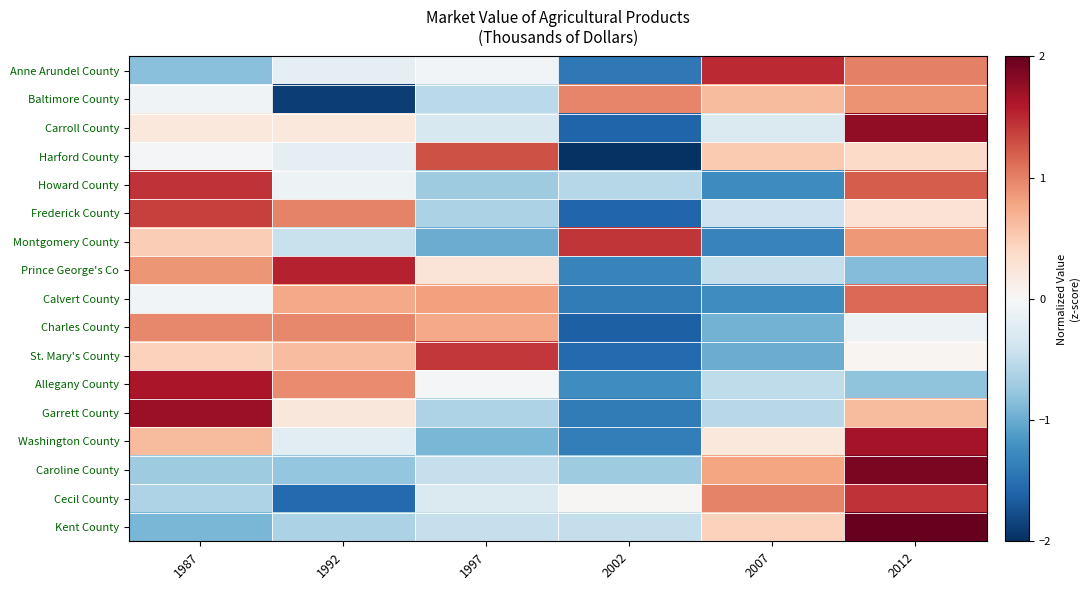

How many data points does each series have?

6